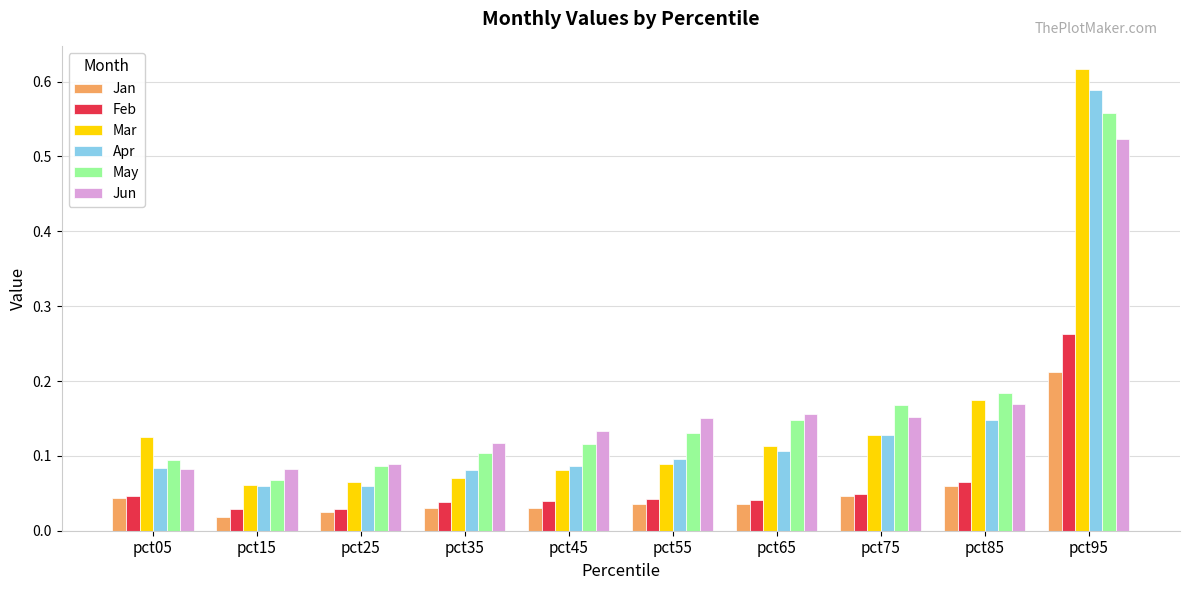

What is the sum of all May values?

1.7